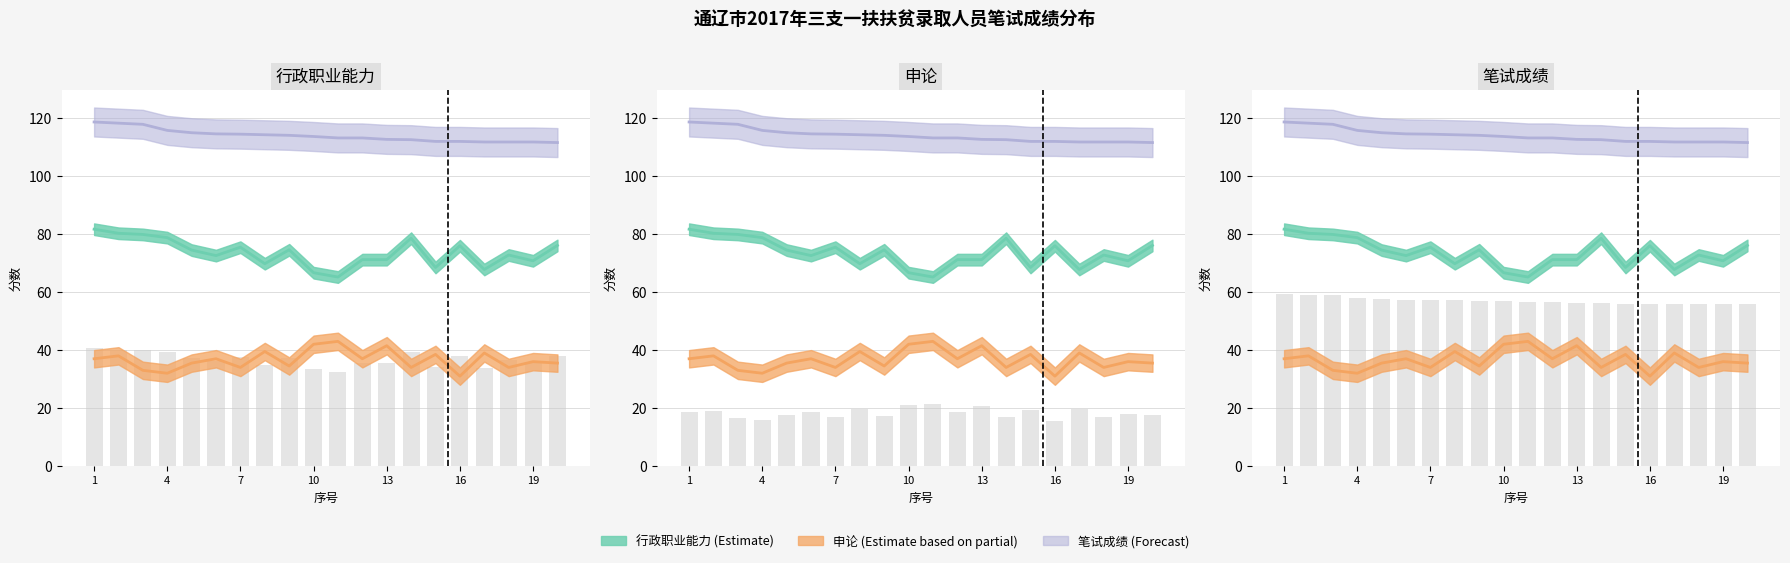

List the series in order of their overall mean, highest first.

笔试成绩, 行政职业能力, 申论